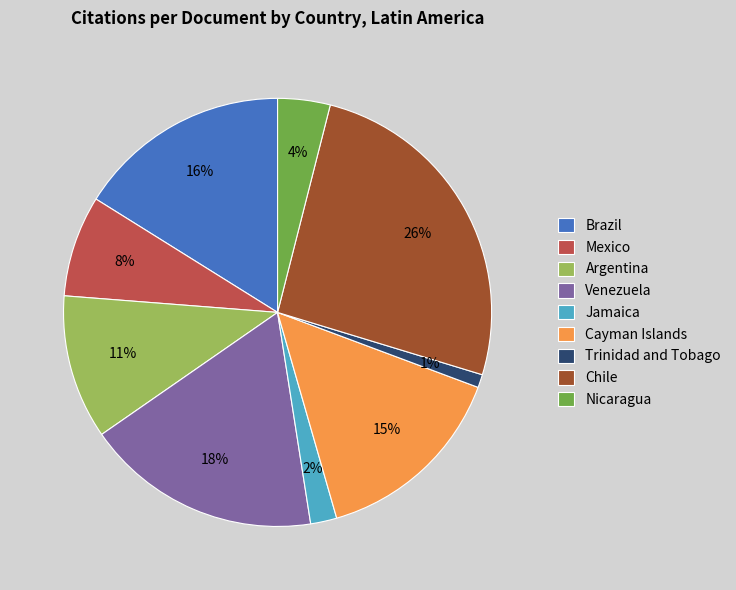

To the nearest percent, what is the combined percentage of Venezuela and Brazil?

34%